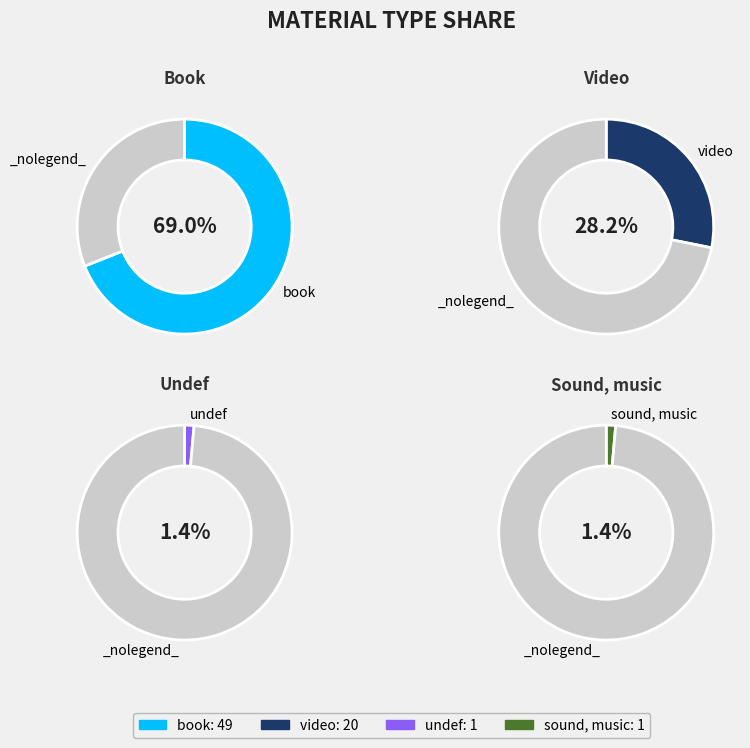

What percentage is the video slice, to the nearest percent?

28%